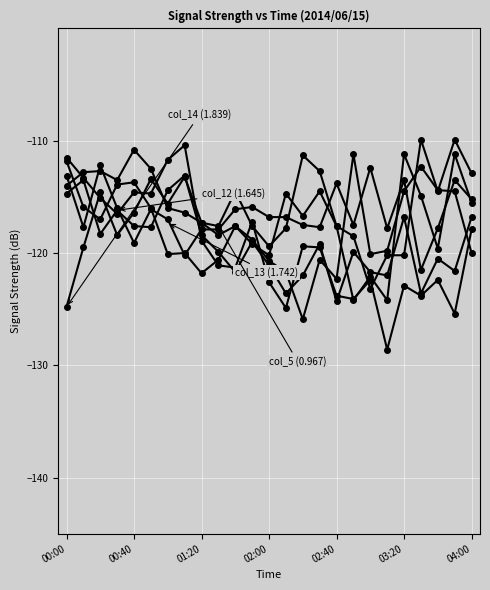

At which category does the chart reach its minimum across all series?

19